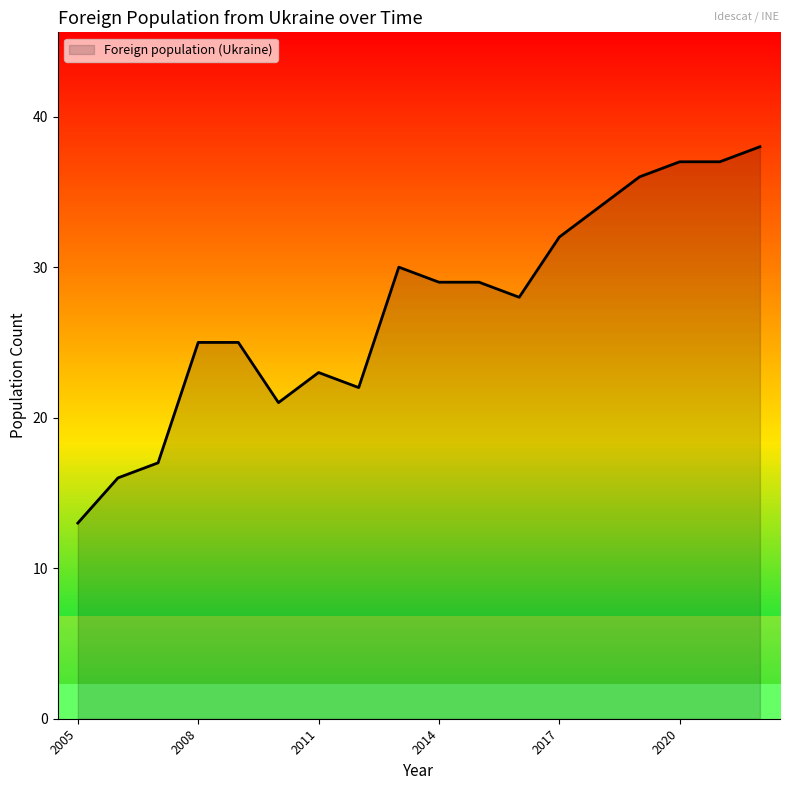

Count the number of data series in this chart.

1